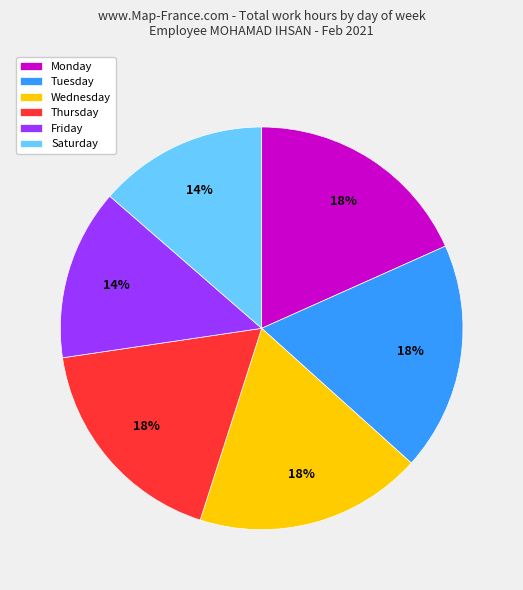

What percentage is the Thursday slice, to the nearest percent?

18%